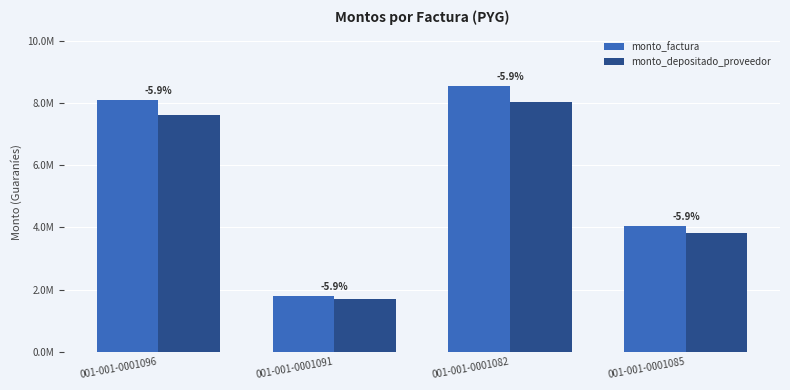

What are all the series names shown in the legend?

monto_factura, monto_depositado_proveedor